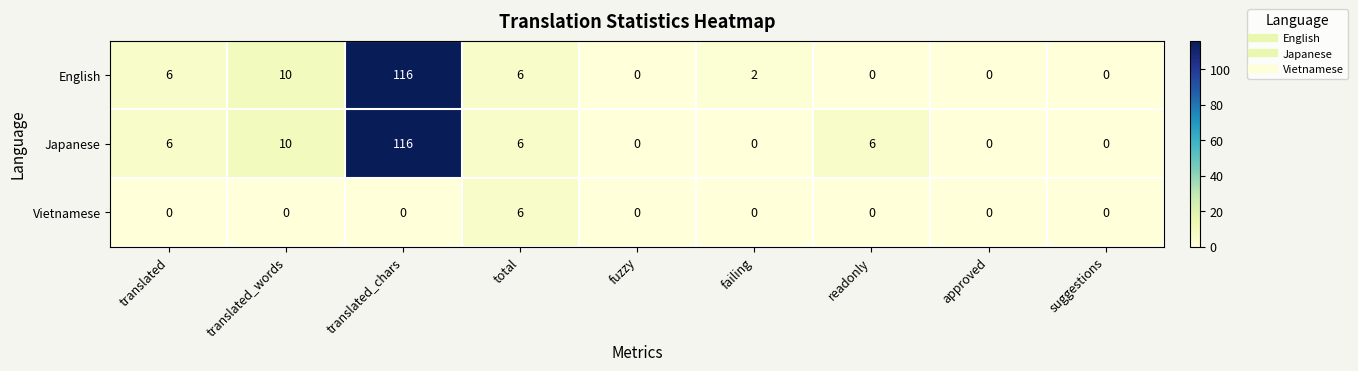

At which label is Japanese closest to 58?

translated_words